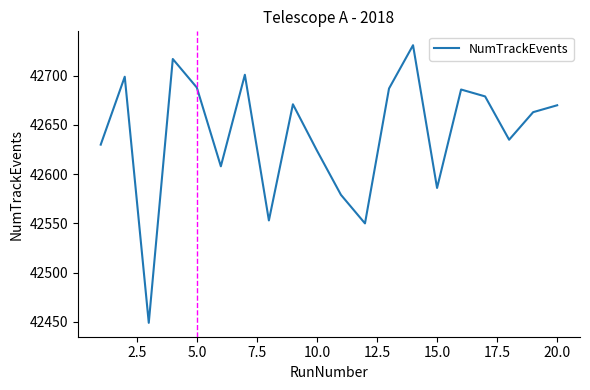

What is the sum of all values?

852806